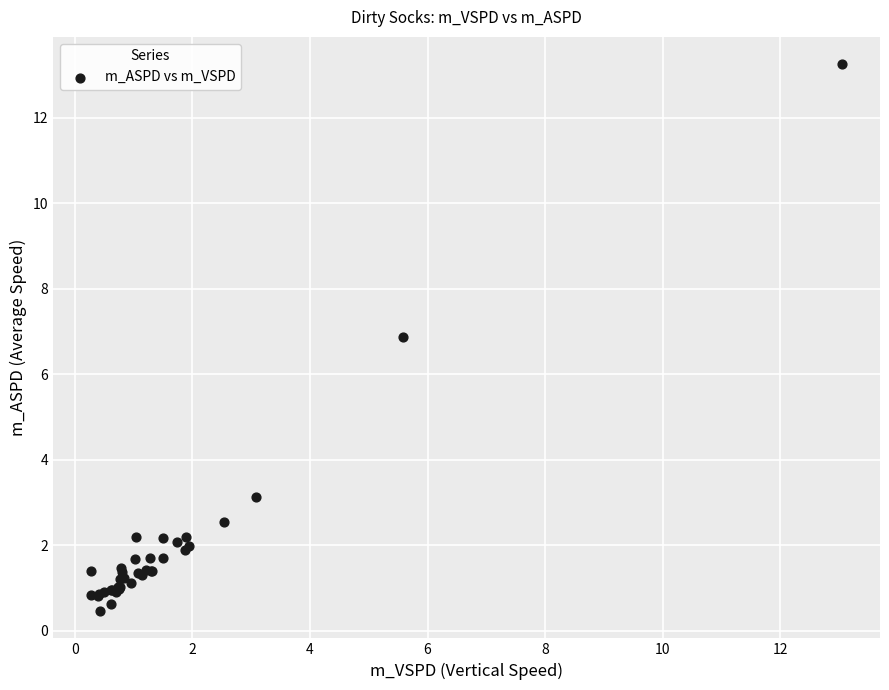

What Y value in the scatter plot is closest to 6?

6.9